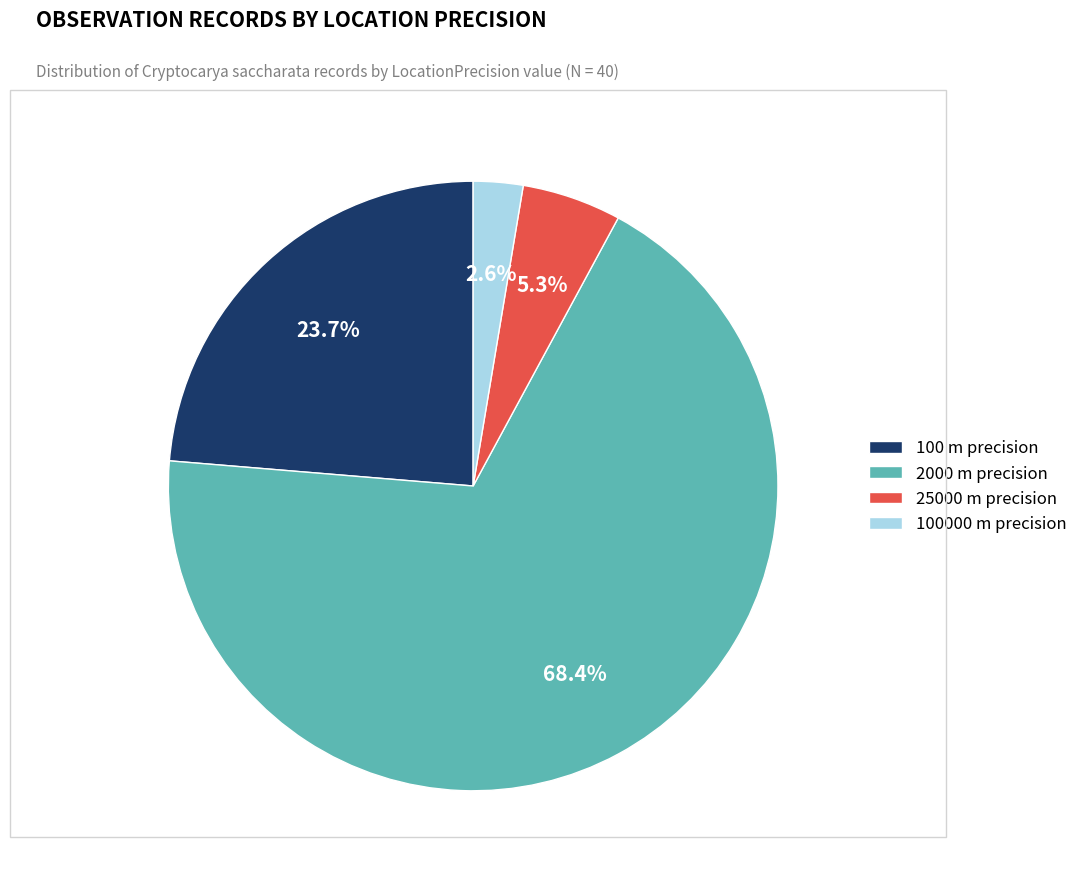

Is 100000 m precision the majority of the pie?

No